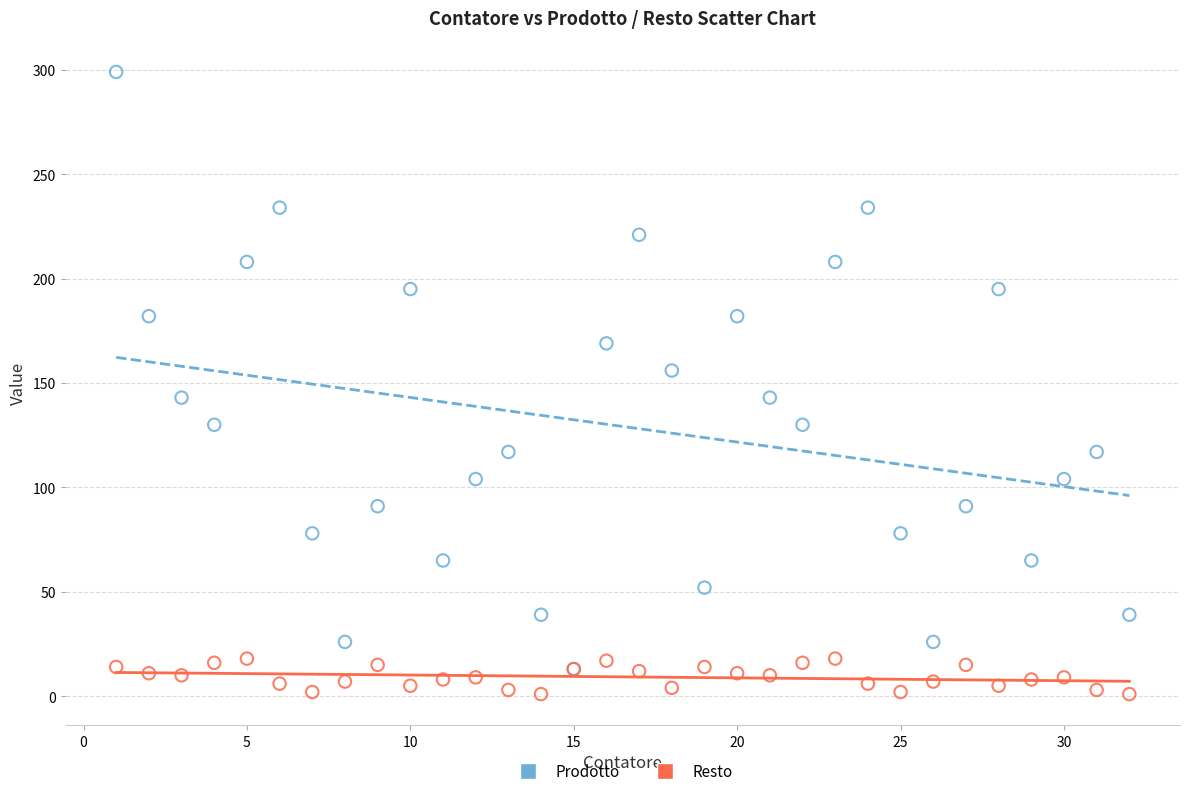

What are all the series names shown in the legend?

Prodotto, Resto